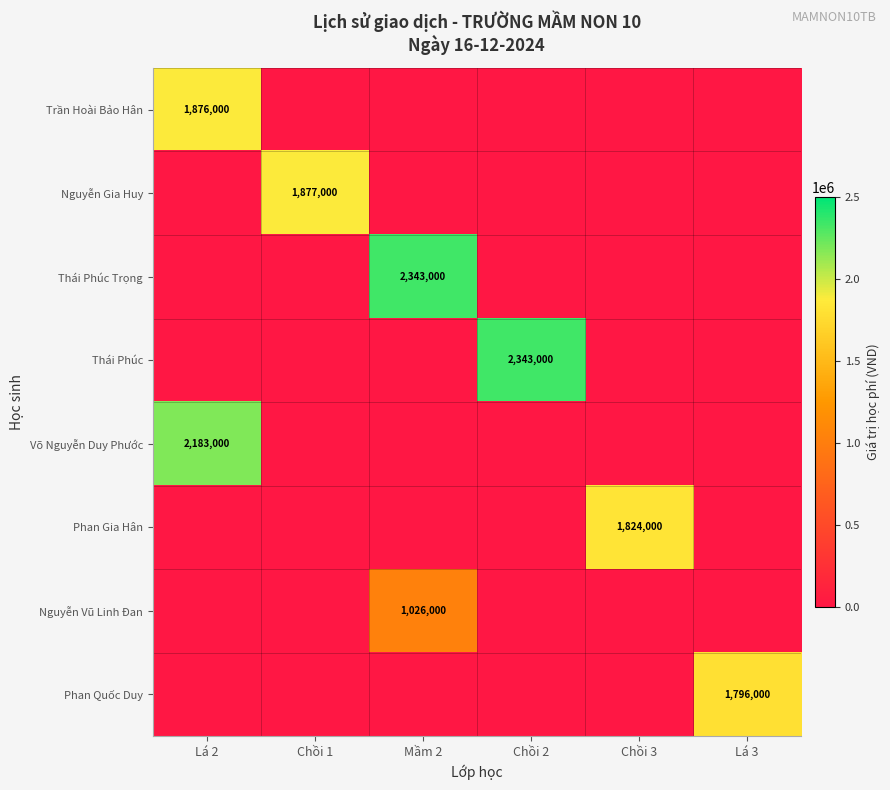

Which series has the largest range (max minus min)?

Thái Phúc Trọng